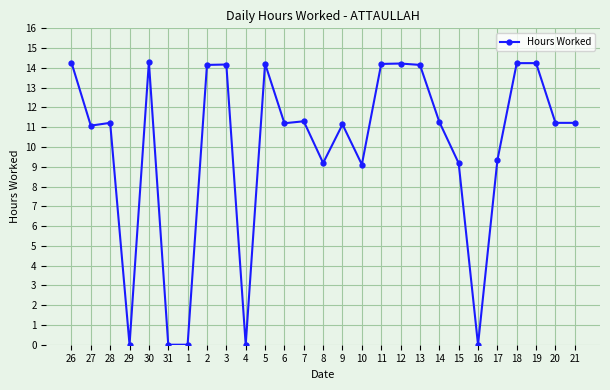

Approximately how many times larger is the value at 13 compared to 8?

1.5